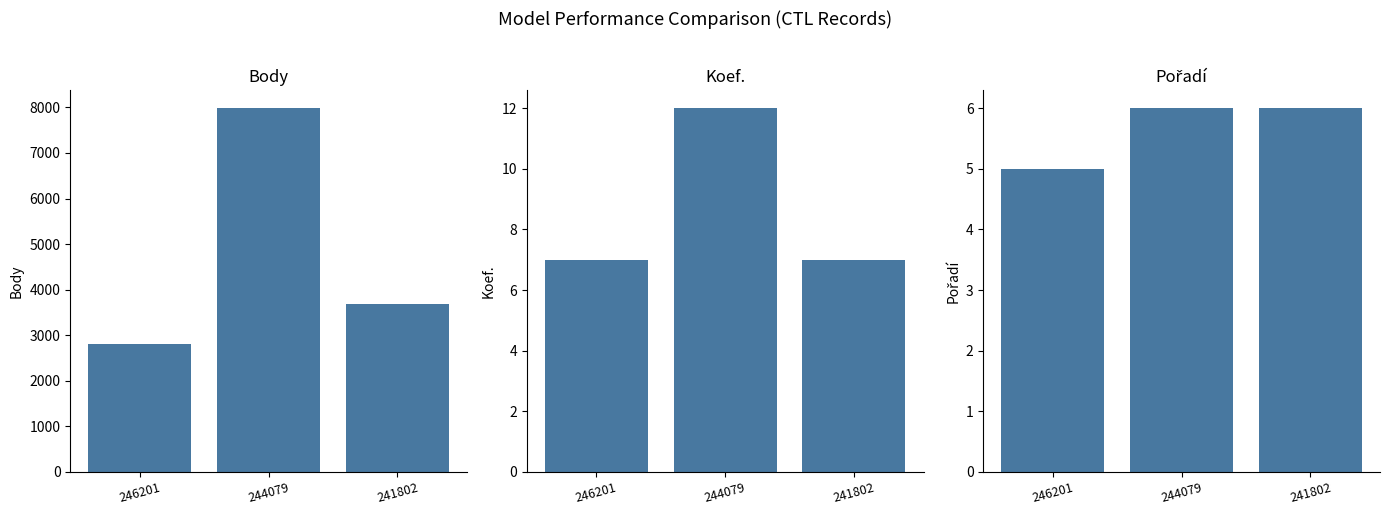

Is the value of Body at 246201 greater than the value of Koef. at 241802?

Yes